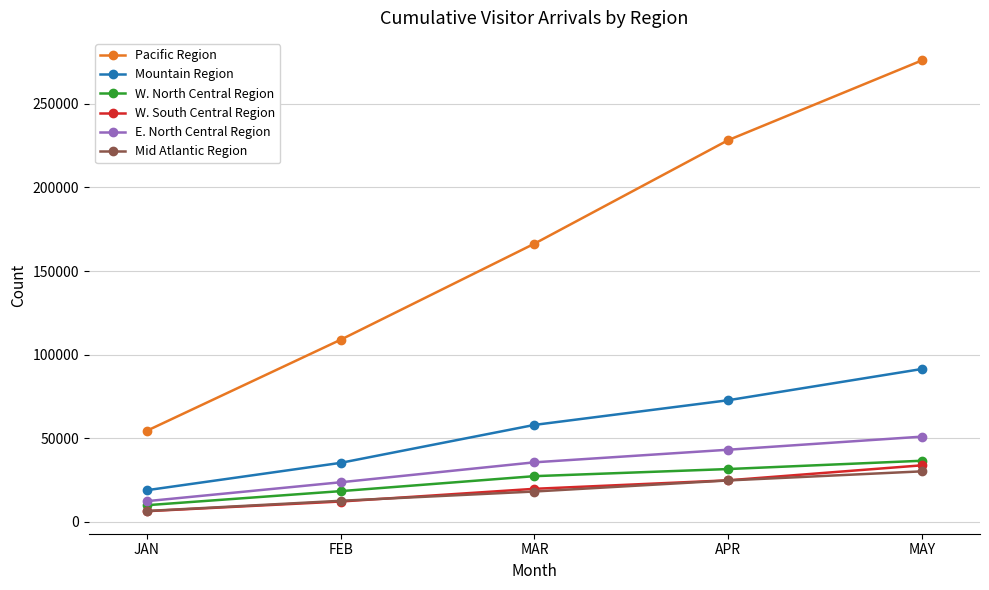

Does the chart display data point markers on the line(s)?

Yes